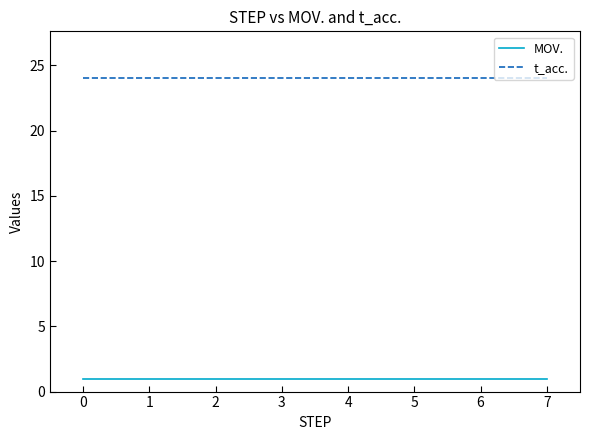

What is the maximum value for t_acc.?

24